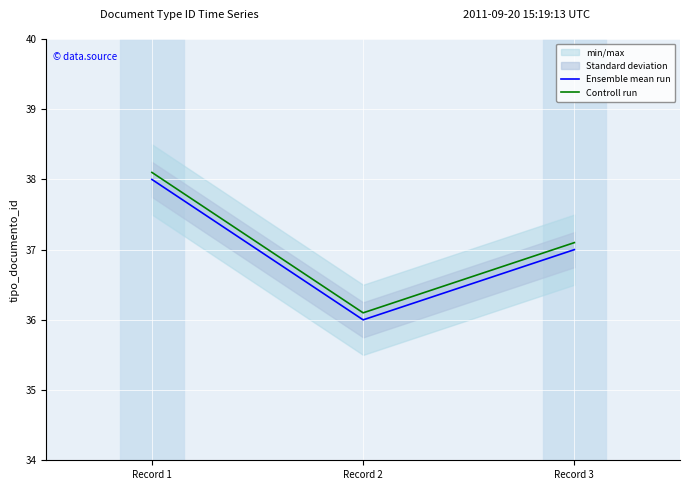

Reading left to right, transcribe all the data shown in this chart.

Ensemble mean run: Record 1=38.0	Record 2=36.0	Record 3=37.0
Controll run: Record 1=38.1	Record 2=36.1	Record 3=37.1